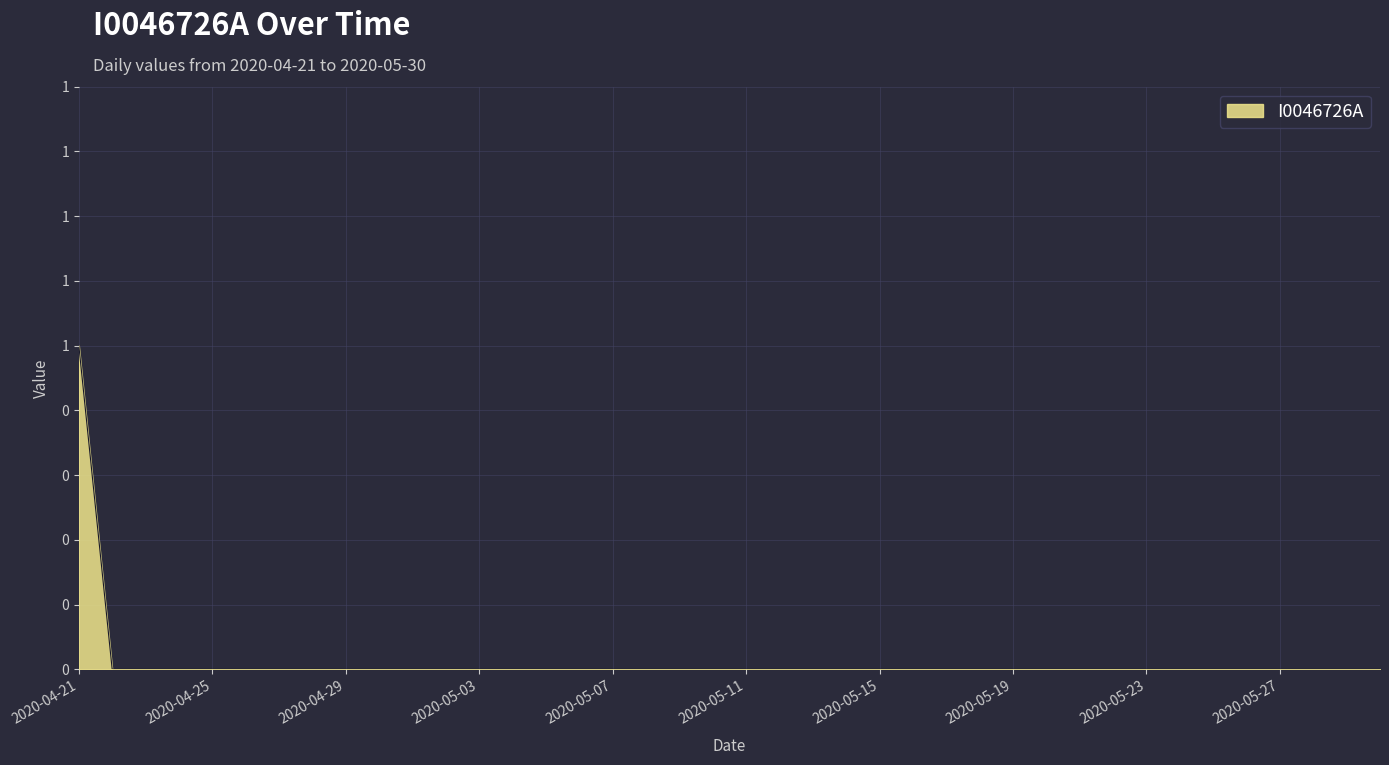

List the labels in order of value, largest first.

2020-04-21, 2020-04-22, 2020-04-23, 2020-04-24, 2020-04-25, 2020-04-26, 2020-04-27, 2020-04-28, 2020-04-29, 2020-04-30, 2020-05-01, 2020-05-02, 2020-05-03, 2020-05-04, 2020-05-05, 2020-05-06, 2020-05-07, 2020-05-08, 2020-05-09, 2020-05-10, 2020-05-11, 2020-05-12, 2020-05-13, 2020-05-14, 2020-05-15, 2020-05-16, 2020-05-17, 2020-05-18, 2020-05-19, 2020-05-20, 2020-05-21, 2020-05-22, 2020-05-23, 2020-05-24, 2020-05-25, 2020-05-26, 2020-05-27, 2020-05-28, 2020-05-29, 2020-05-30